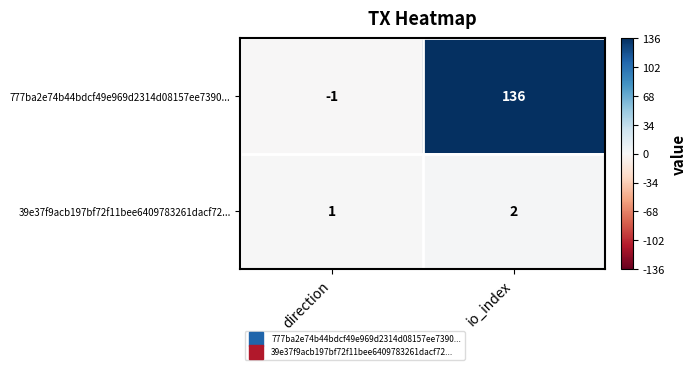

Rank the series by their maximum value, from highest to lowest.

777ba2e74b44bdcf49e969d2314d08157ee7390..., 39e37f9acb197bf72f11bee6409783261dacf72...